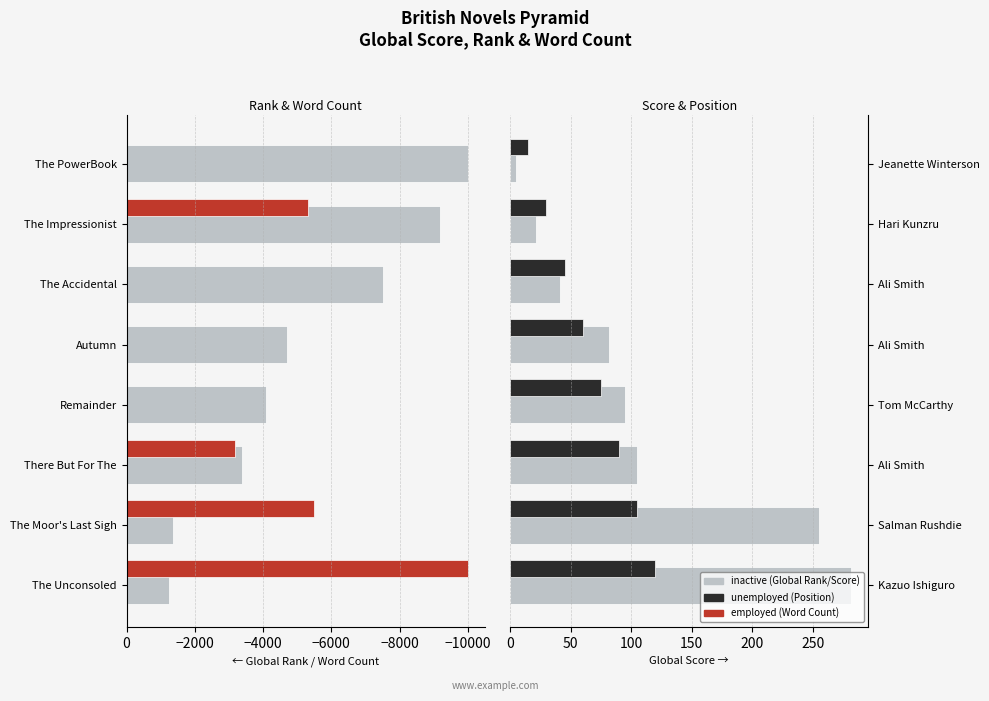

What is the average value of the Global Score series?

110.8